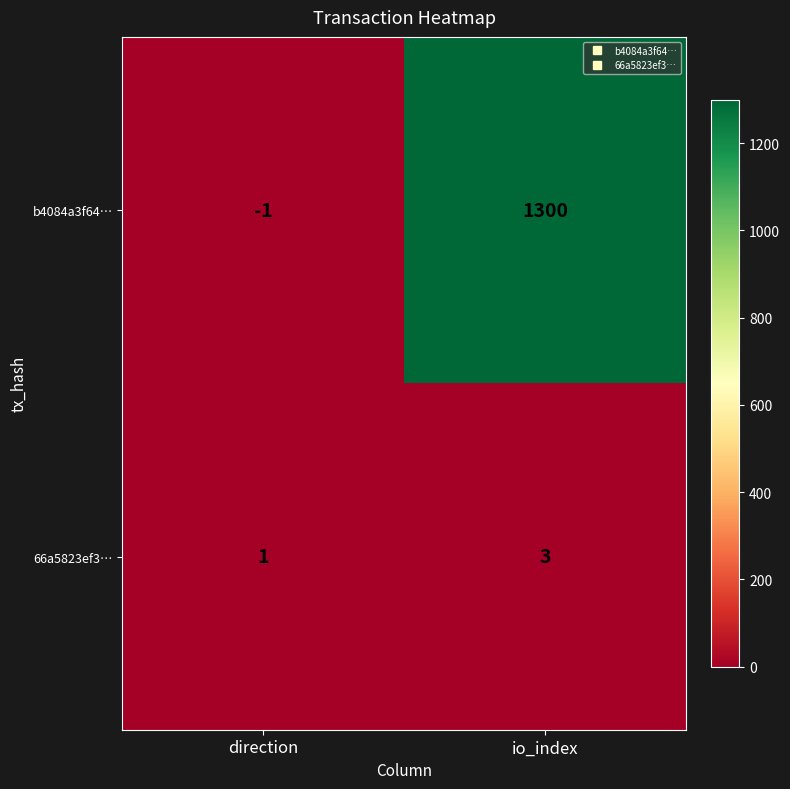

What is the total value across all series at io_index?

1303